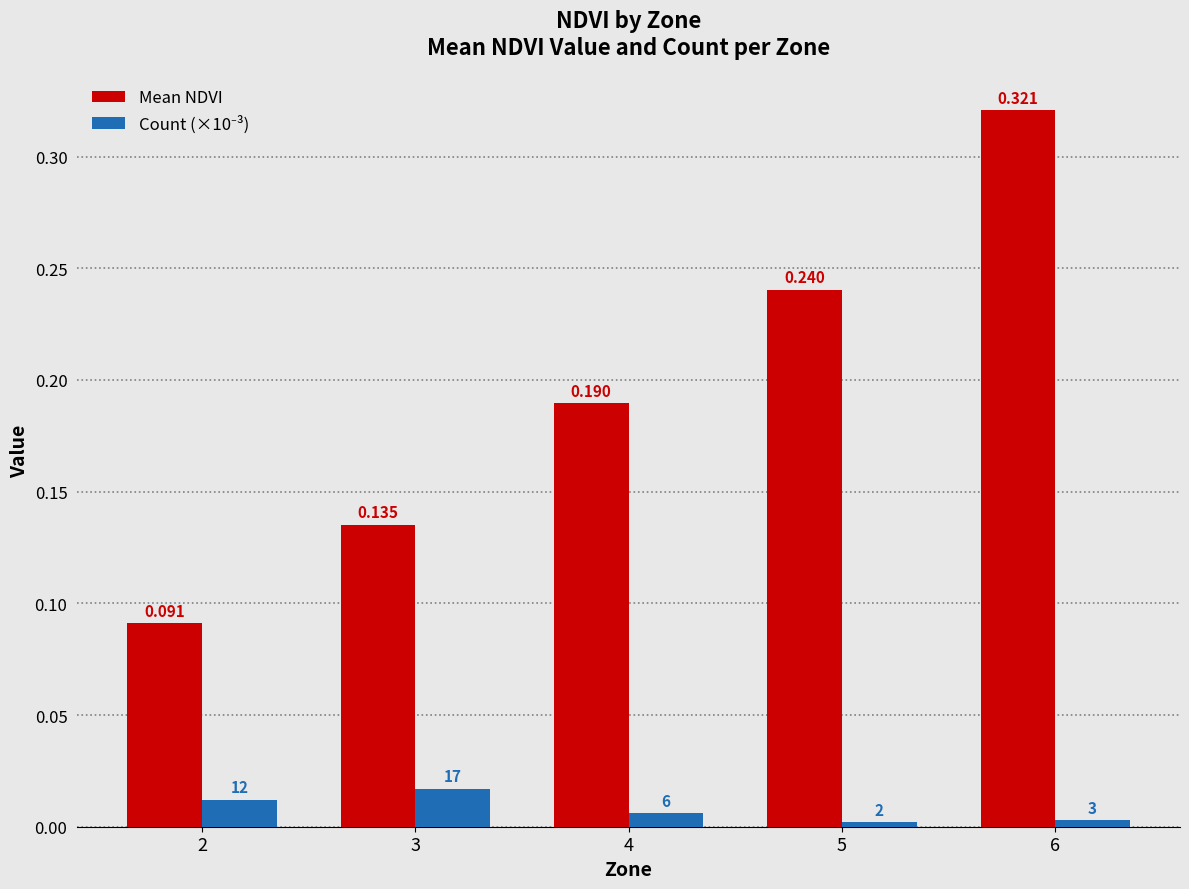

Which series has the widest spread of values?

Mean NDVI